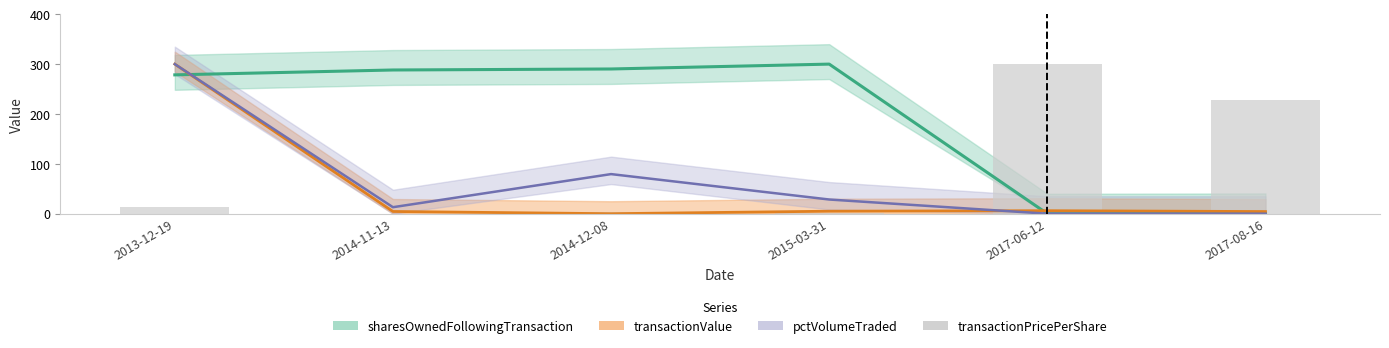

The value at 2014-12-08 is 4.3. True or false?

True